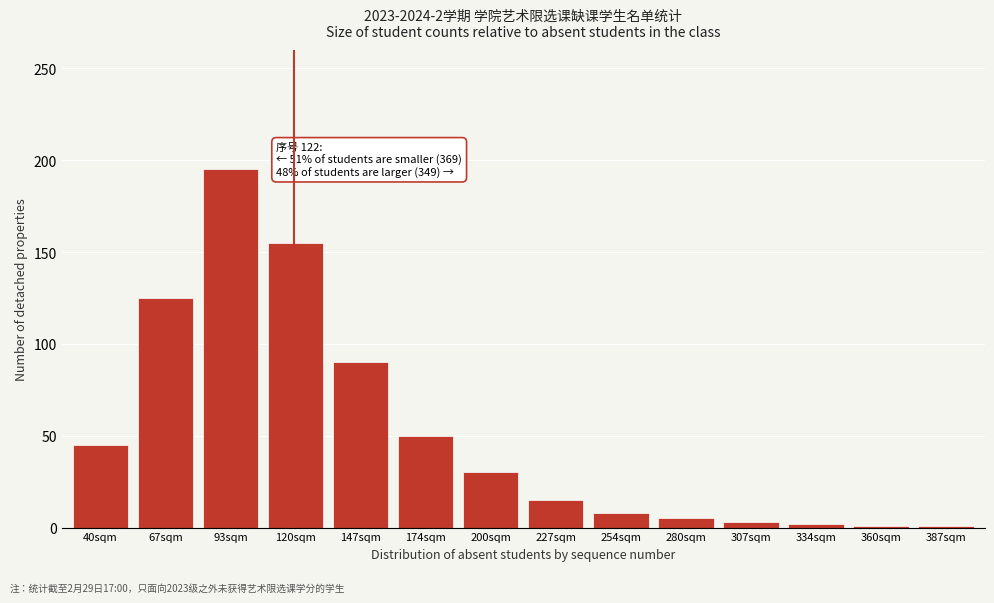

What is the sum of the values at 200sqm and 67sqm?

155